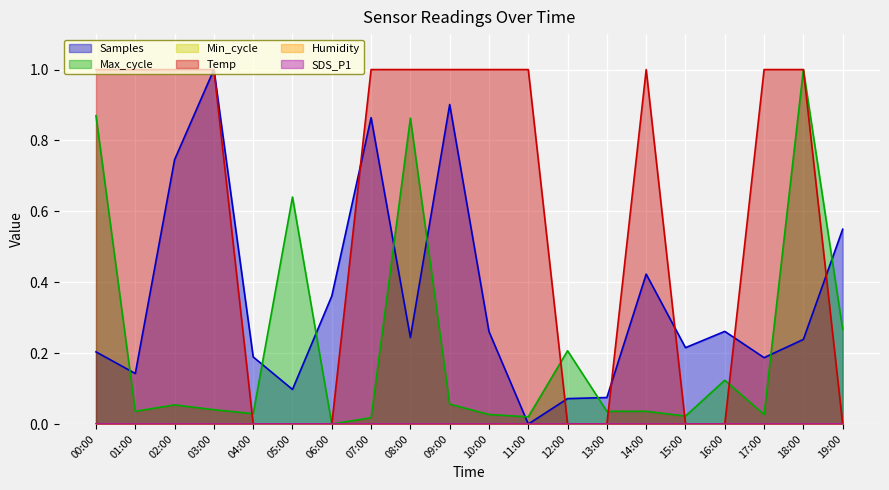

What is the average value of the Temp series?

0.6